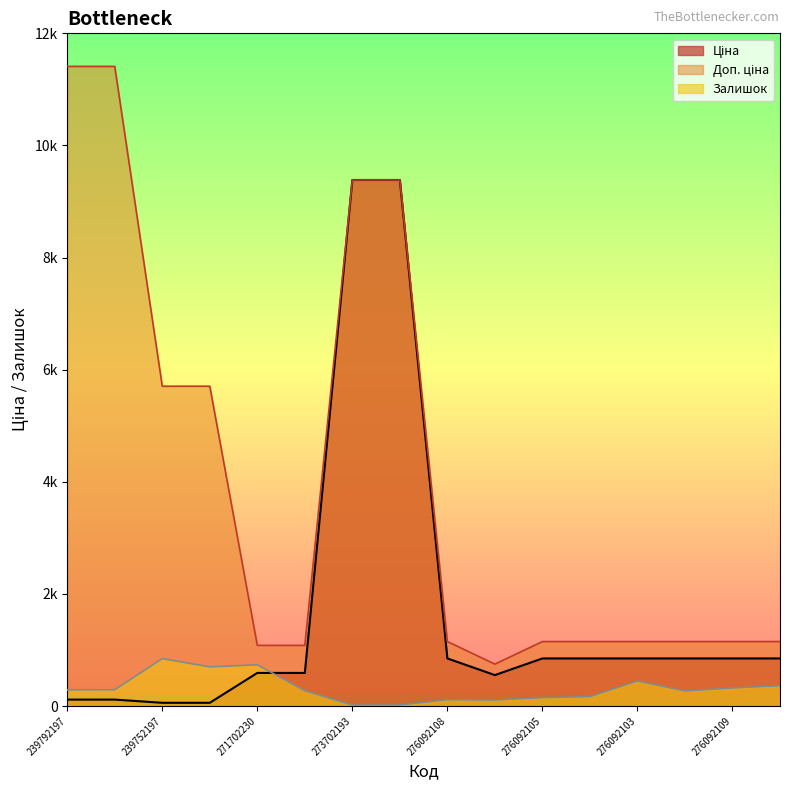

How many lines are shown in the chart?

3